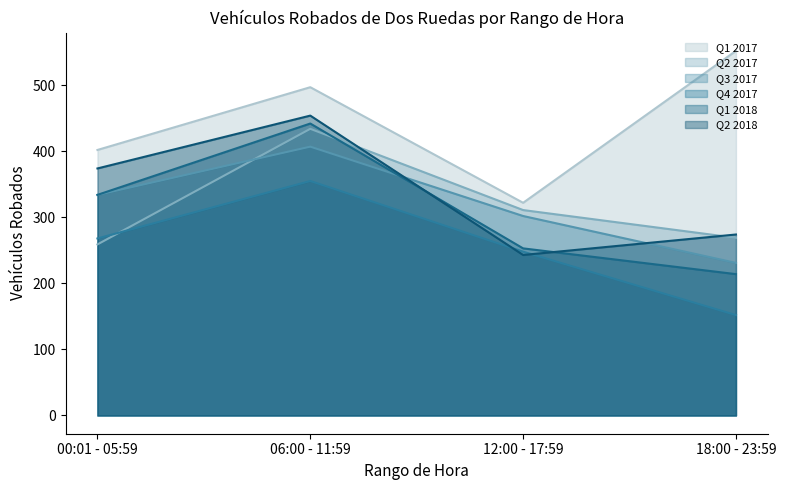

At which label does Q1 2018 reach its peak?

06:00 - 11:59